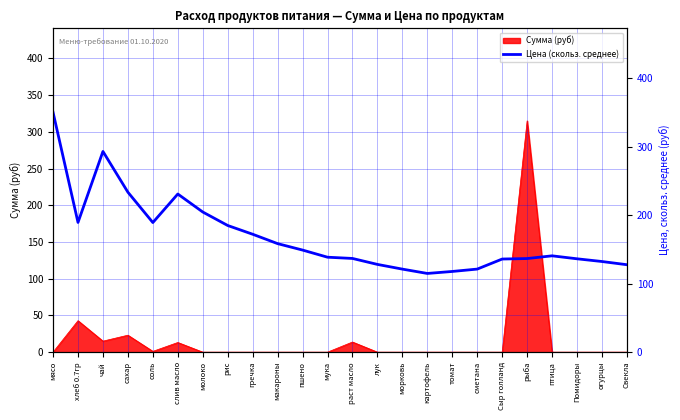

How many data points does each series have?

24